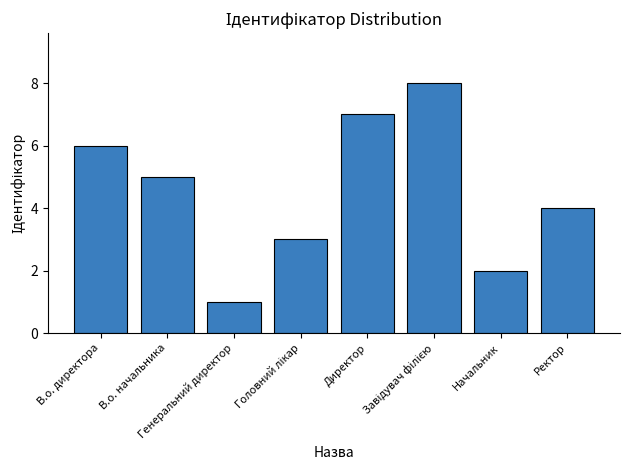

Count the number of categories in the chart.

8